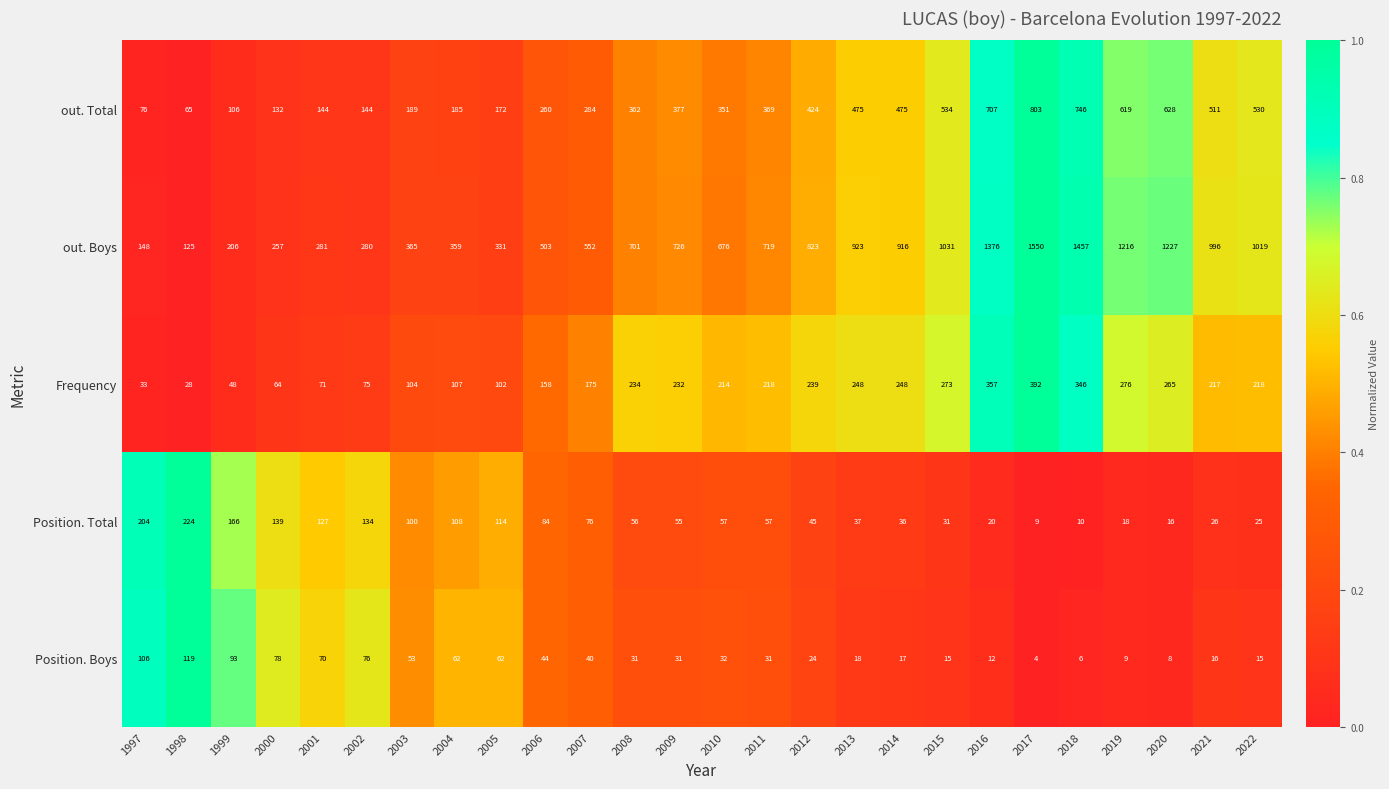

List the series in order of their peak value, lowest first.

Position. Boys, Position. Total, Frequency, out. Total, out. Boys